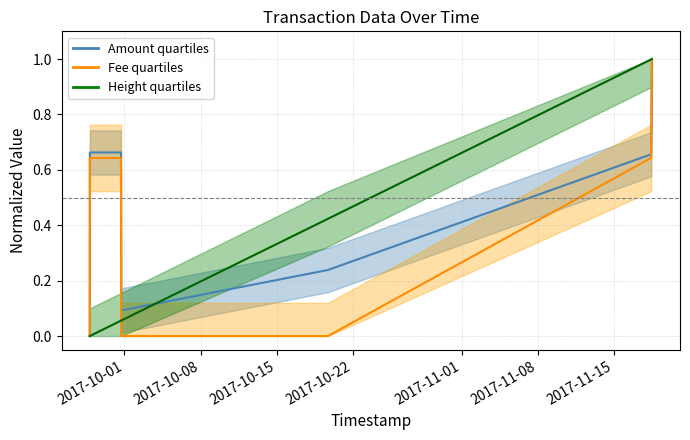

True or false: Fee and Amount intersect in this chart.

False